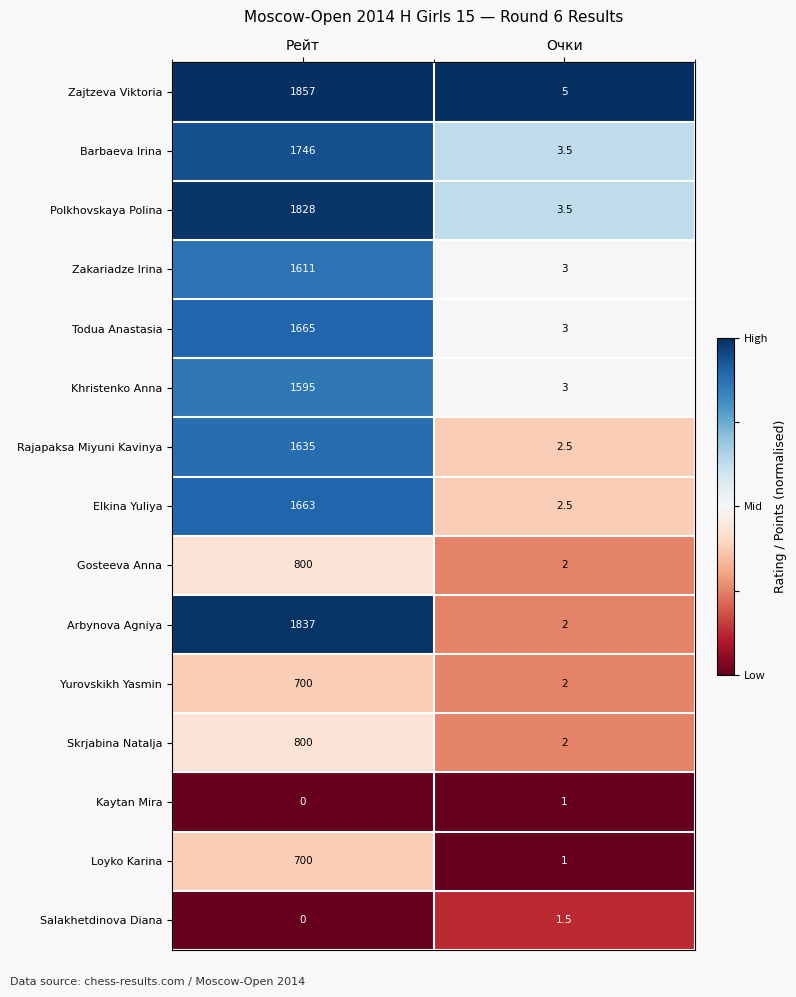

What is the difference between the Elkina Yuliya values at Очки and Рейт?

1660.5